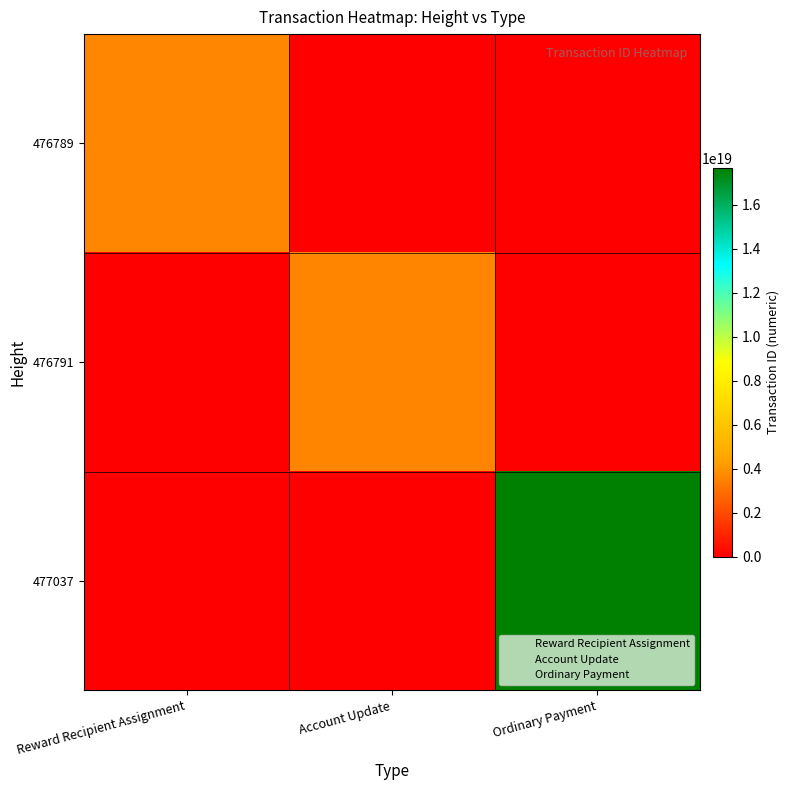

Which series changed the most between Reward Recipient Assignment and Ordinary Payment?

477037